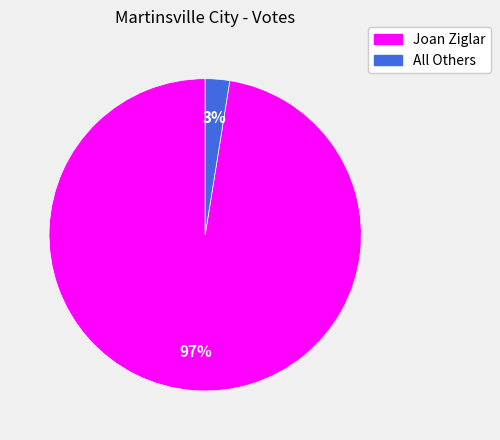

Do Joan Ziglar and All Others together represent more than half of the pie?

Yes